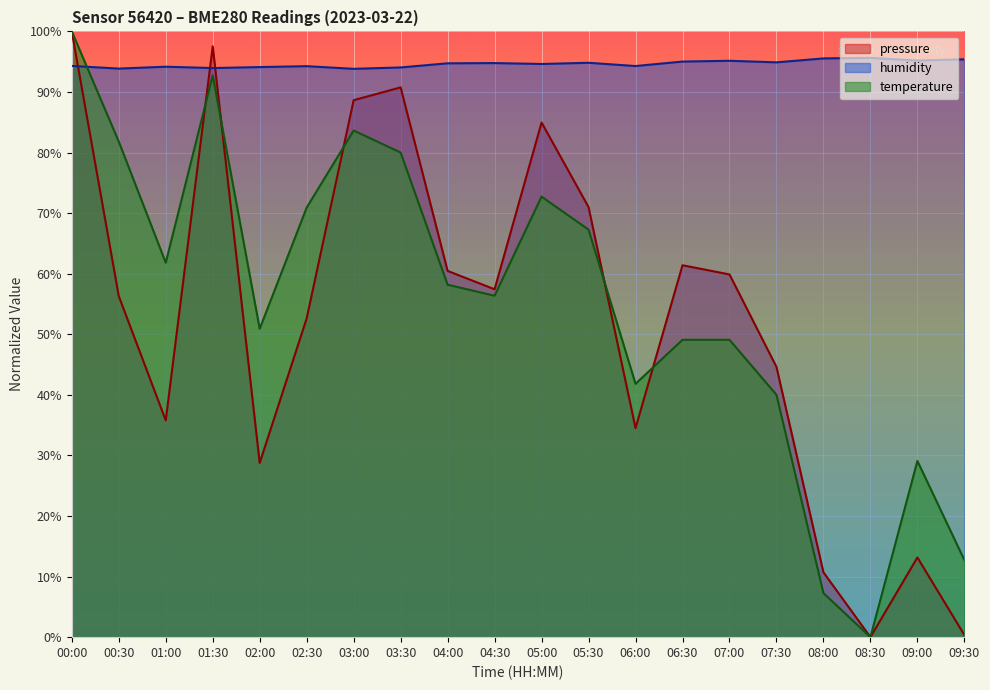

What is the difference between the second highest and second lowest values in the humidity series?

1.7